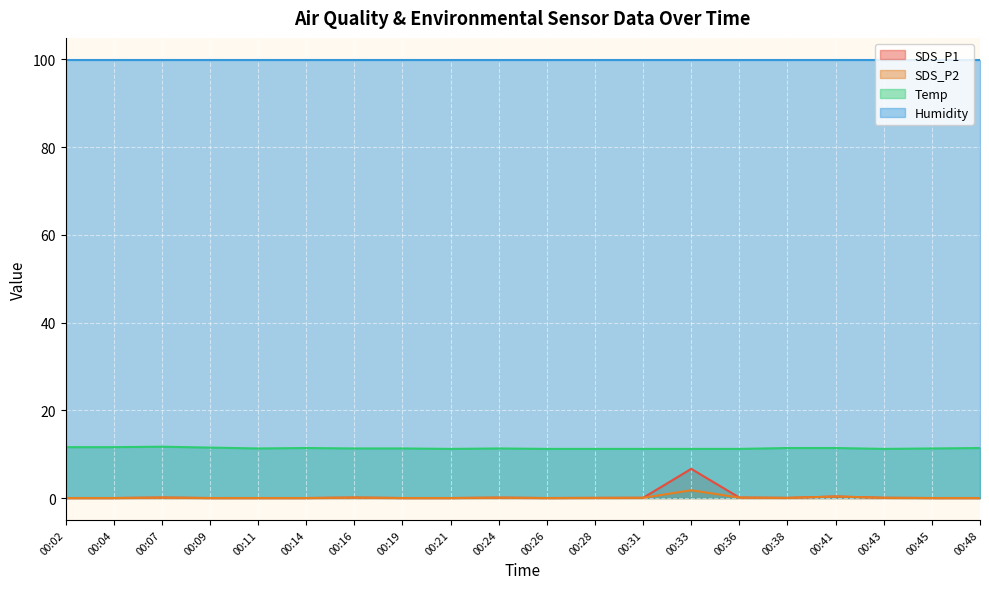

What is the value of the SDS_P1 point at the 17th from the left?

0.3